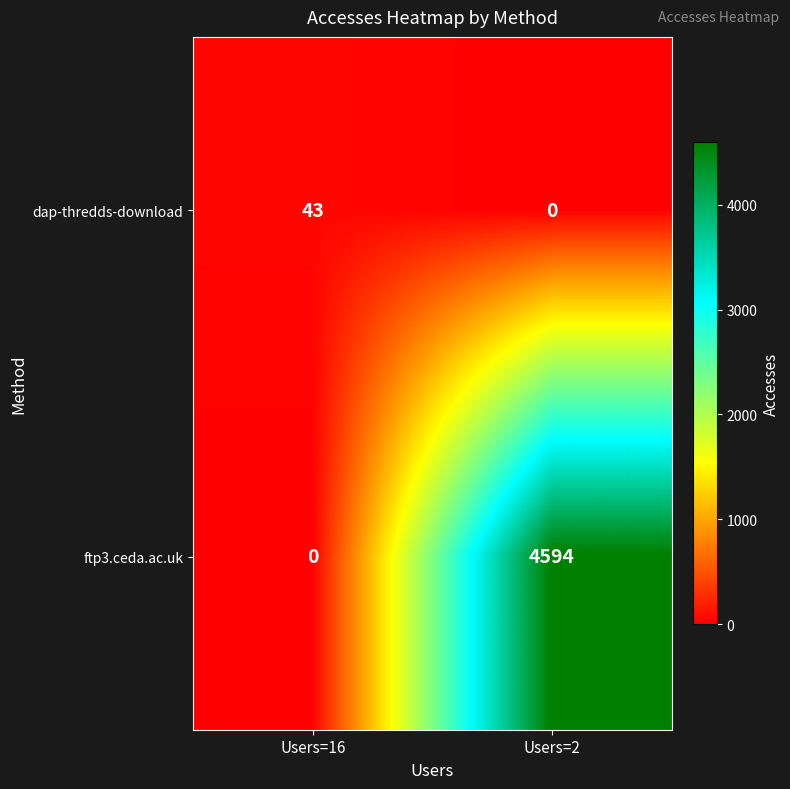

The value of ftp3.ceda.ac.uk at Users=2 is 4594. True or false?

True